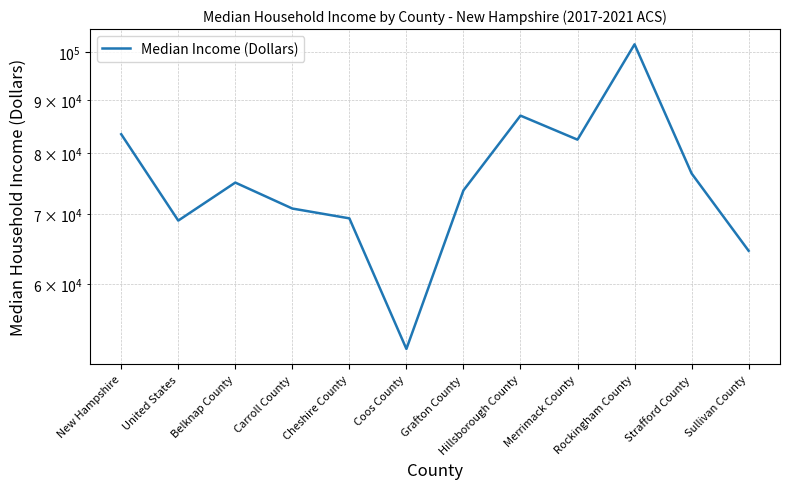

What is the sum of the values at Carroll County and Belknap County?

145908